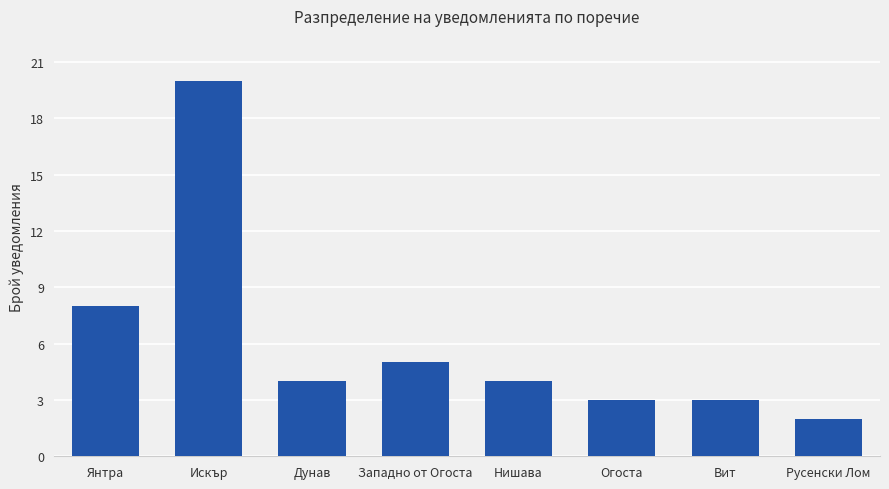

Reading right to left, what are all the values shown in this chart?

2	3	3	4	5	4	20	8